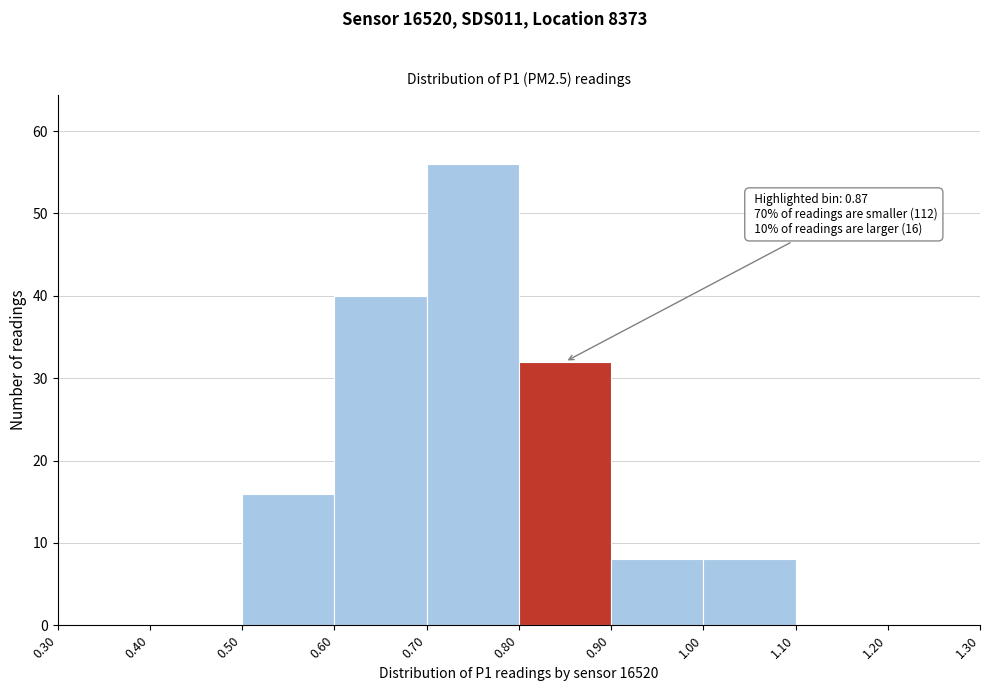

Which range on the x-axis has the tallest bar?

0.70 to 0.80